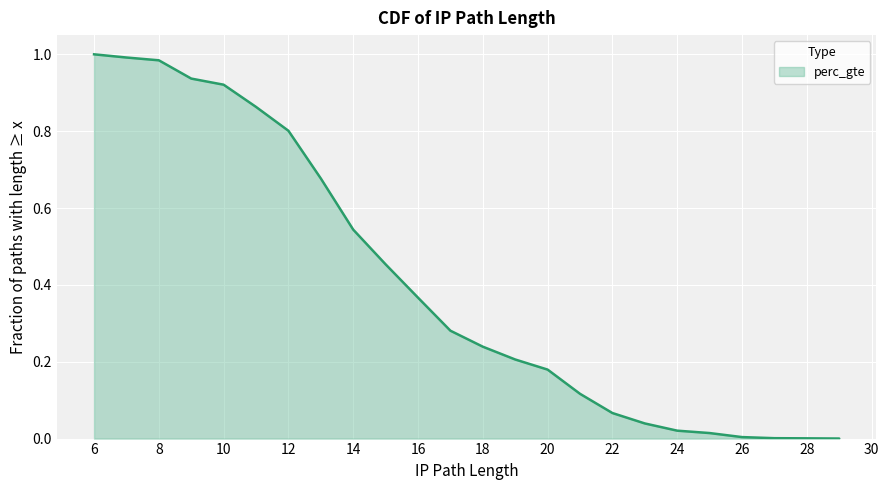

How many values are above zero?

24